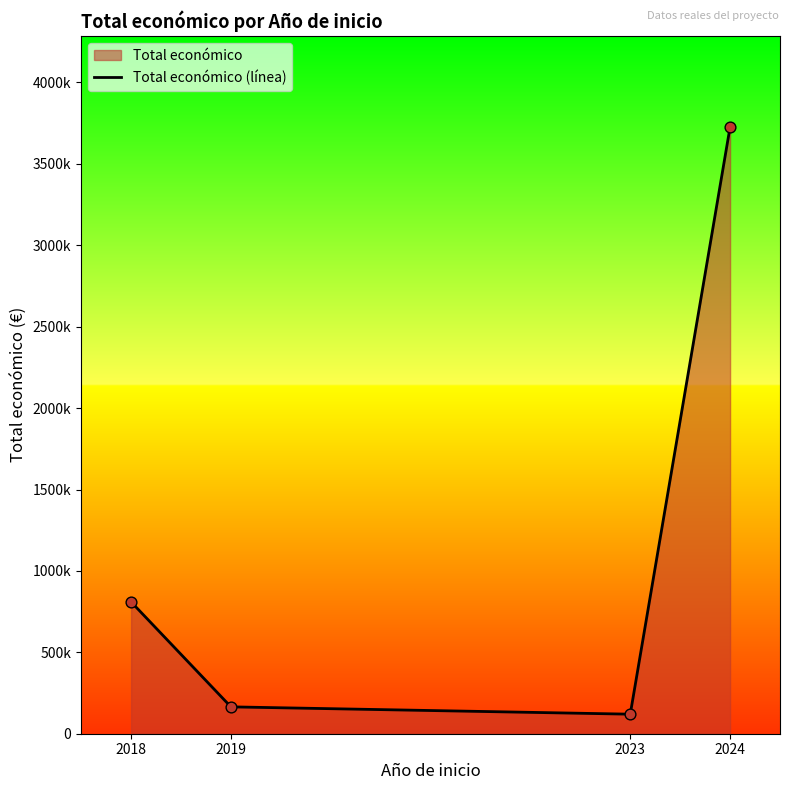

Which has a higher value, 2019 or 2018?

2018